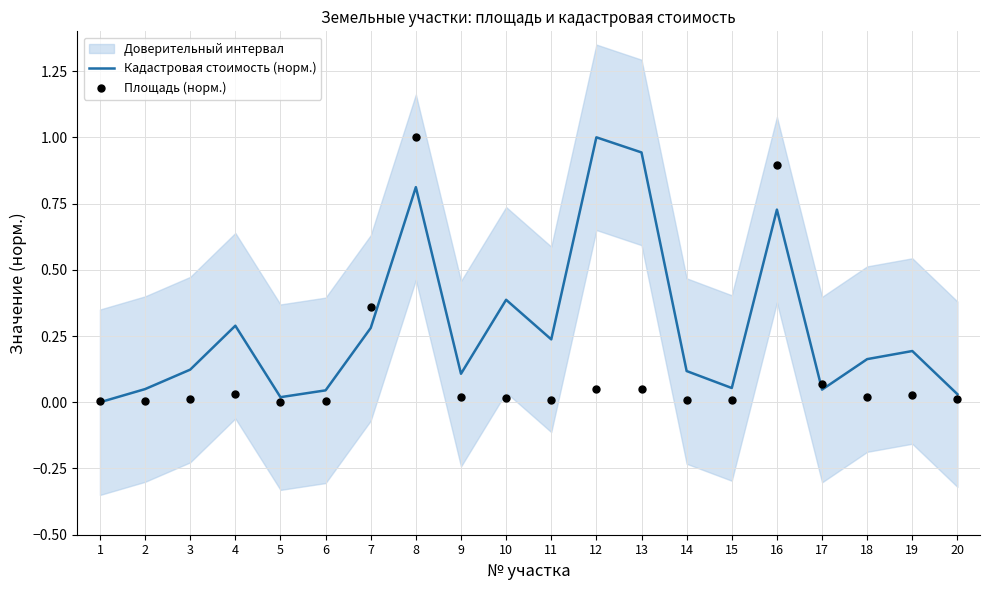

The value of Кадастровая стоимость (норм.) at 14 is 0.2. True or false?

False